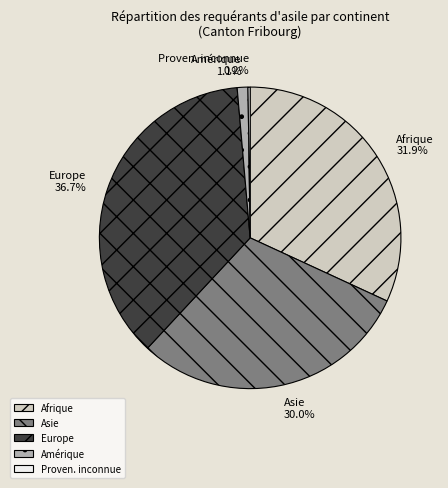

To the nearest percent, what portion does Europe represent?

37%